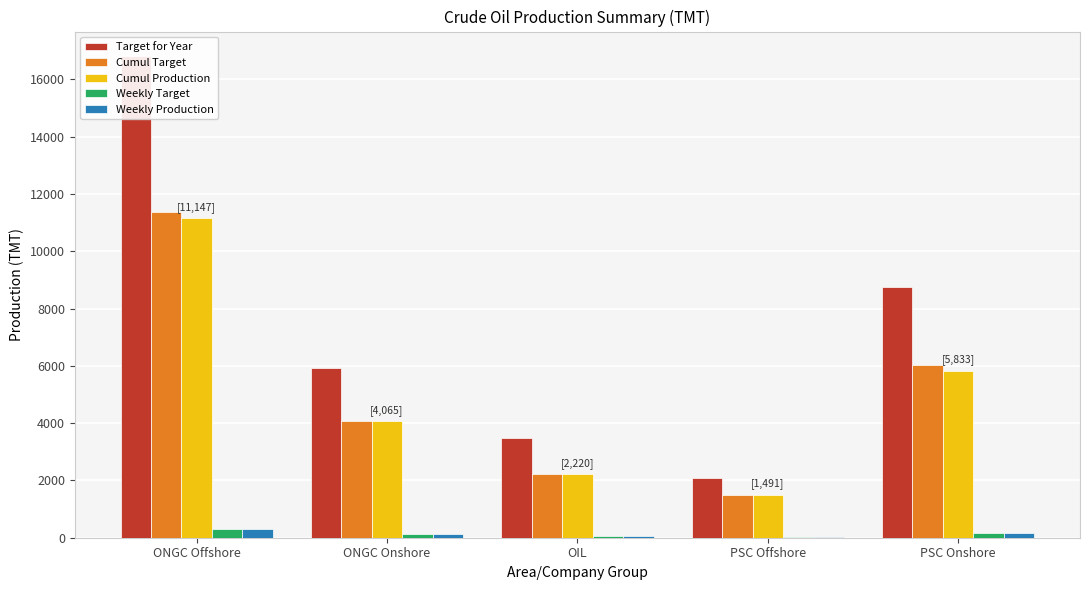

What is the lowest value of the Weekly Production series?

40.0